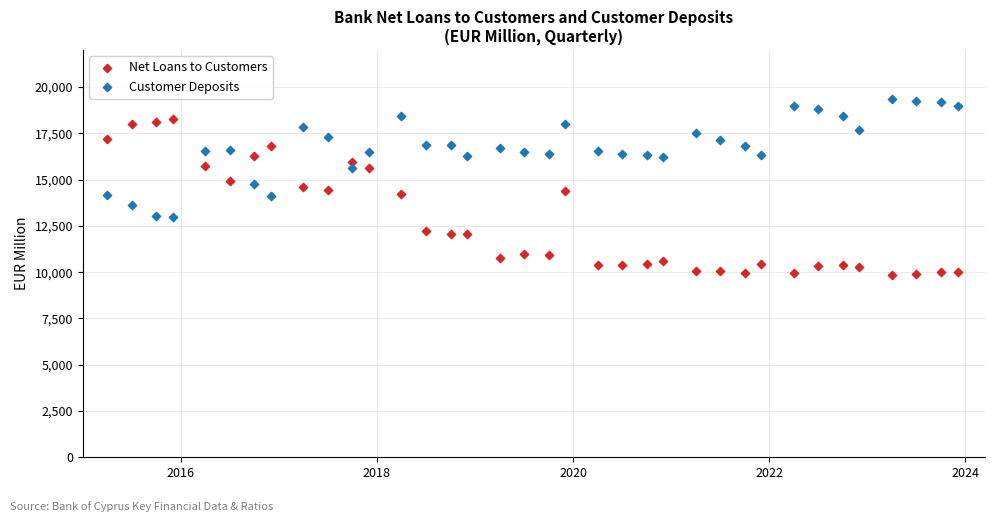

What are all the series names shown in the legend?

Net Loans to Customers, Customer Deposits